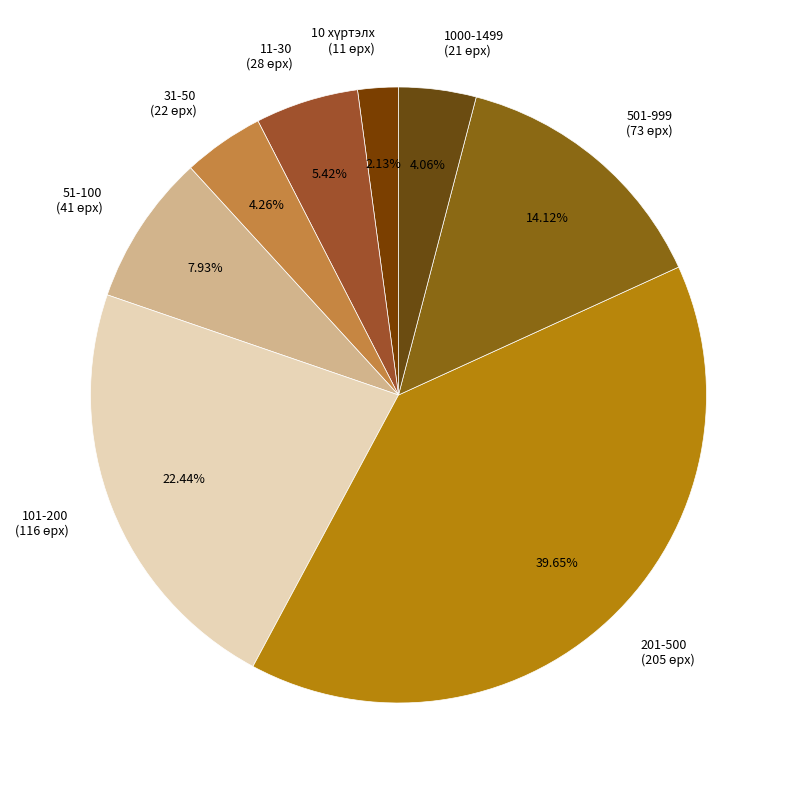

How much of the chart is everything except 31-50?

95.7%